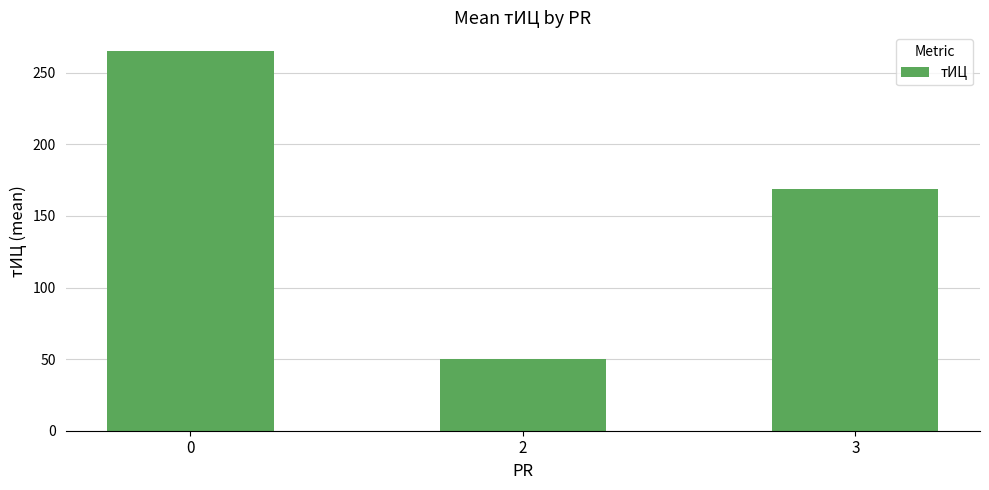

The chart shows a value of 169.0 at 3. True or false?

True